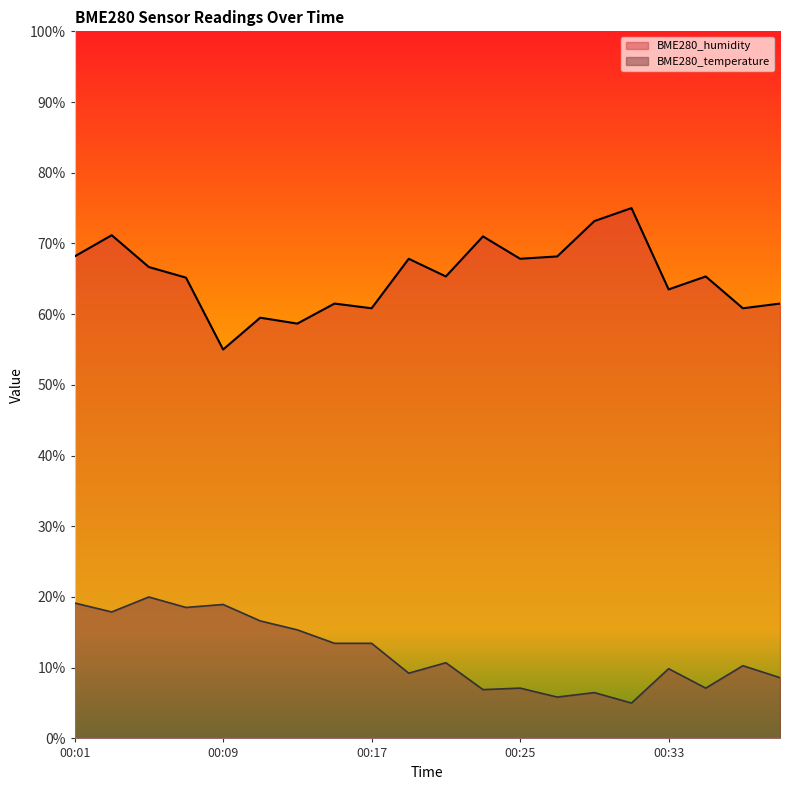

How many data points in BME280_temperature are above 10?

11